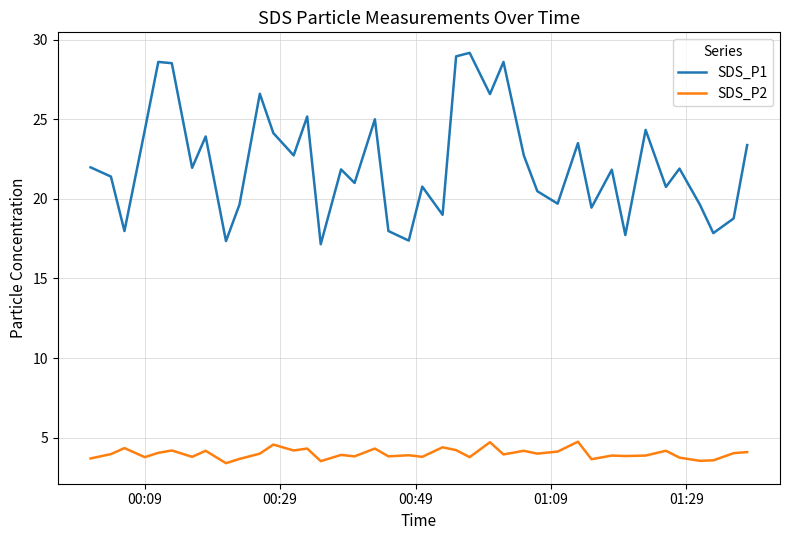

How many lines are shown in the chart?

2